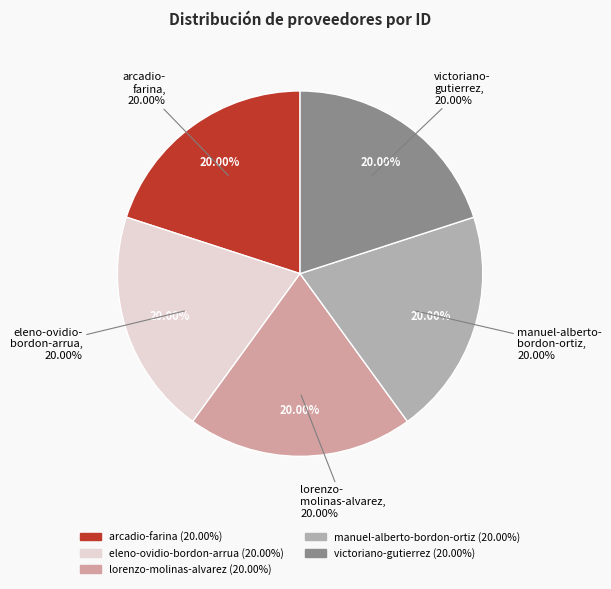

Which category has the biggest portion of the pie?

eleno-ovidio-bordon-arrua